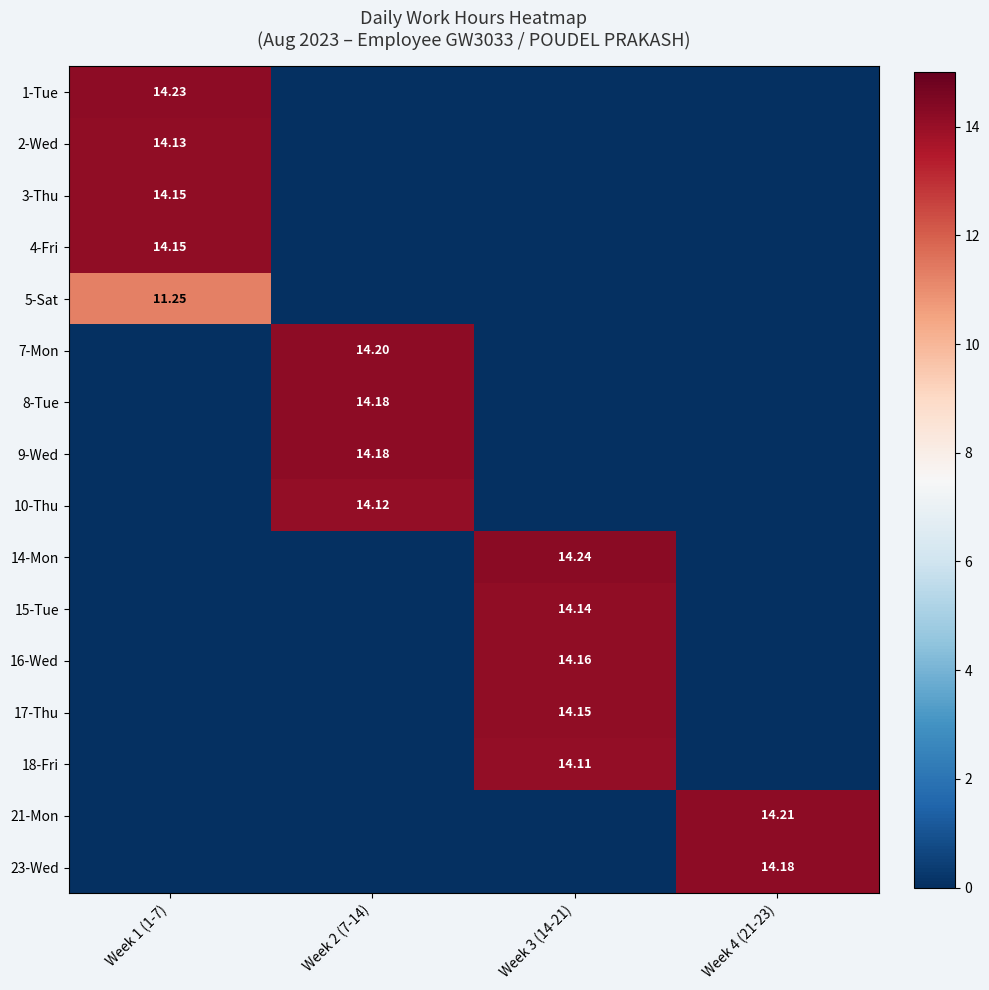

The 18-Fri series shows 8.6 at Week 2 (7-14). True or false?

False